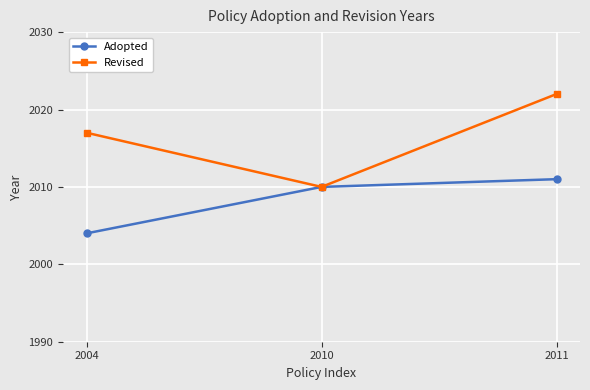

What is the value of the Revised point at the 3rd from the left?

2022